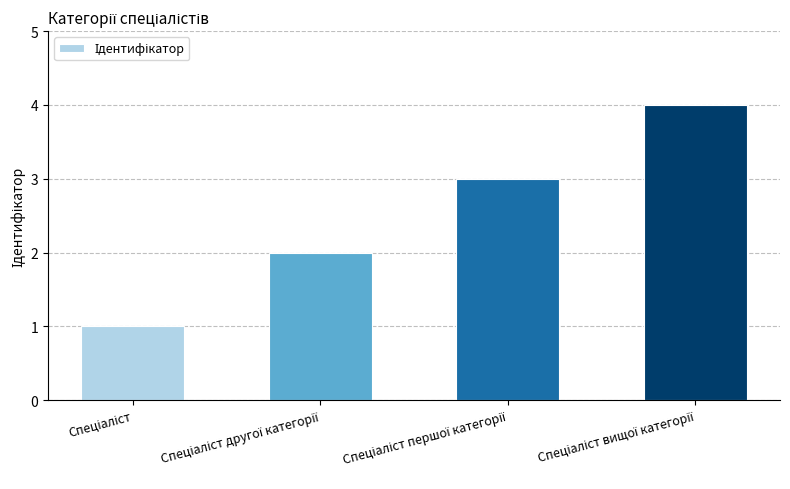

What is the difference between the maximum and minimum values?

3